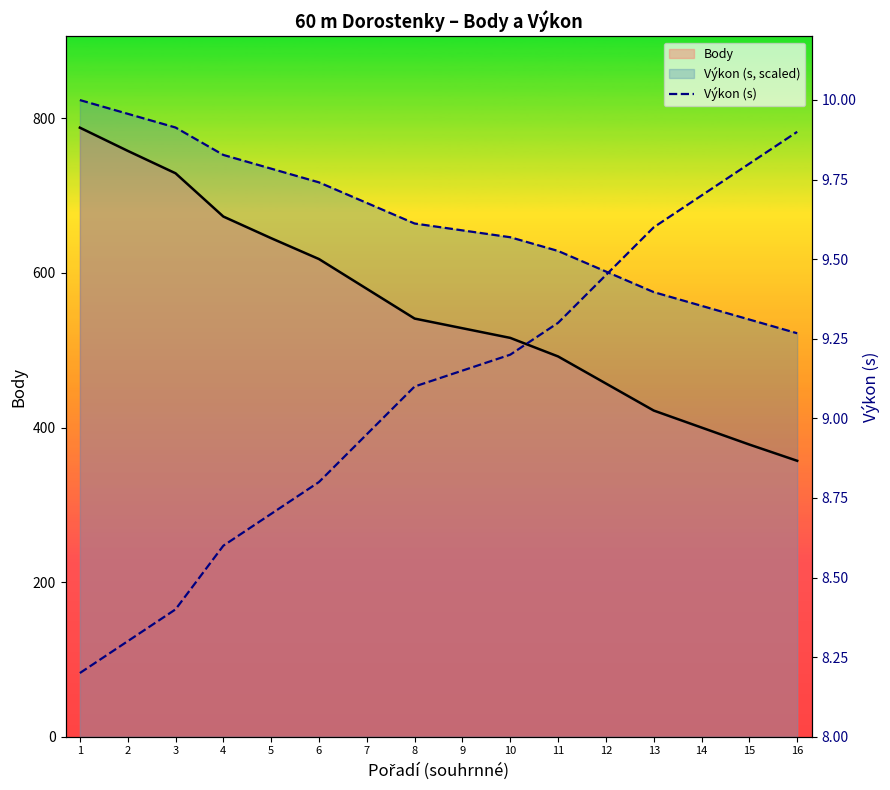

What is the difference between the values at 5 and 8?

0.4